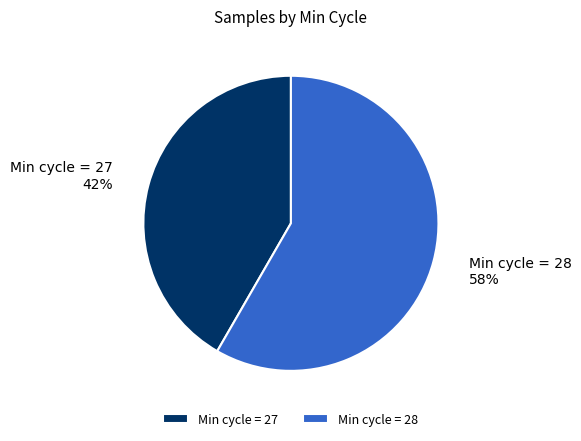

To the nearest percent, what percentage of the pie is Min cycle = 28?

58%